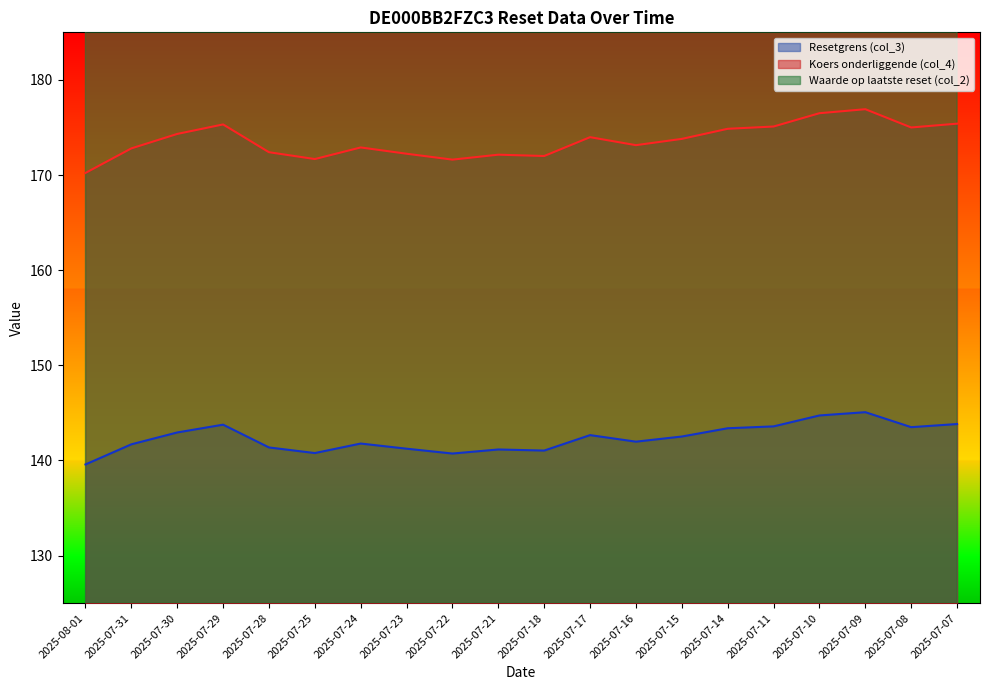

Which series changed the most between 2025-07-30 and 2025-07-16?

Waarde op laatste reset (col_2)